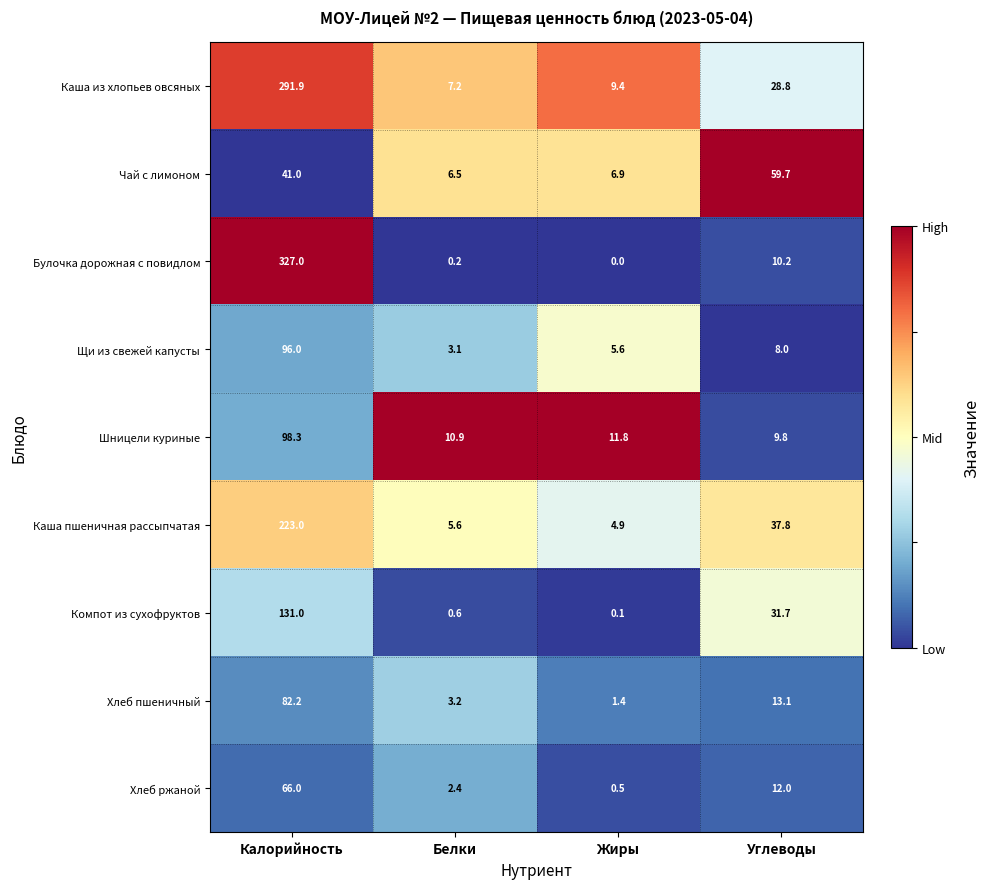

What value does the Компот из сухофруктов series have at Углеводы?

31.7